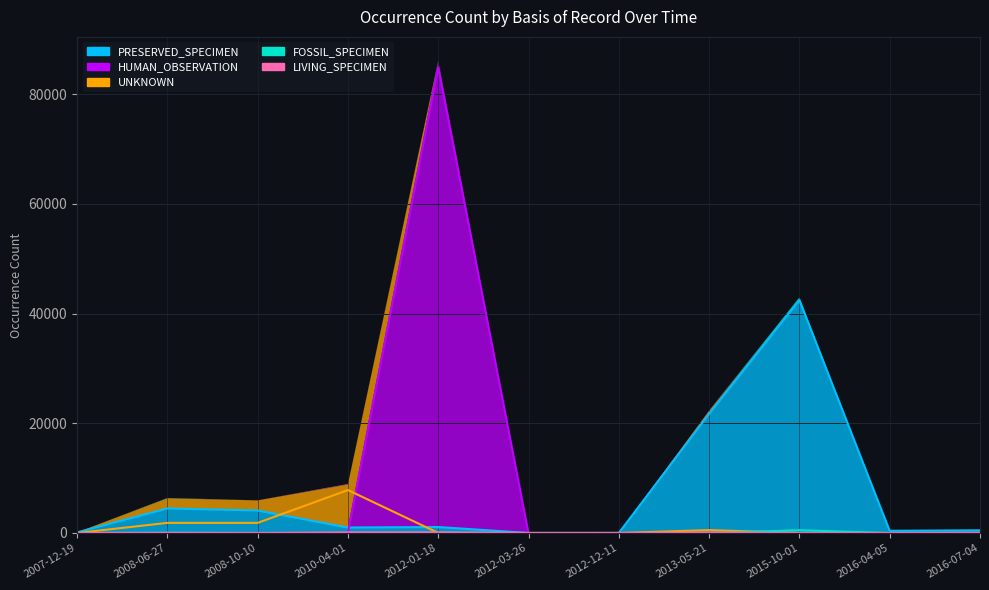

Is the value of HUMAN_OBSERVATION at 2012-12-11 greater than the value of FOSSIL_SPECIMEN at 2012-03-26?

No